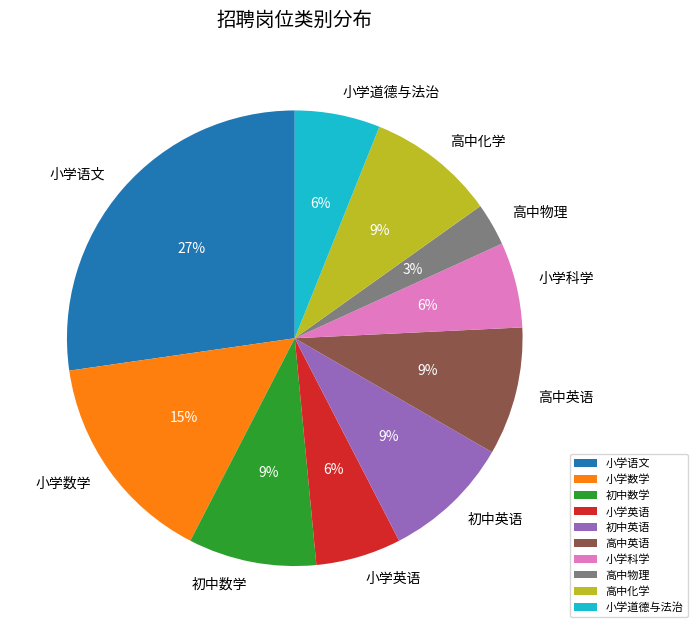

The 小学数学 slice represents 15% of the pie. True or false?

True